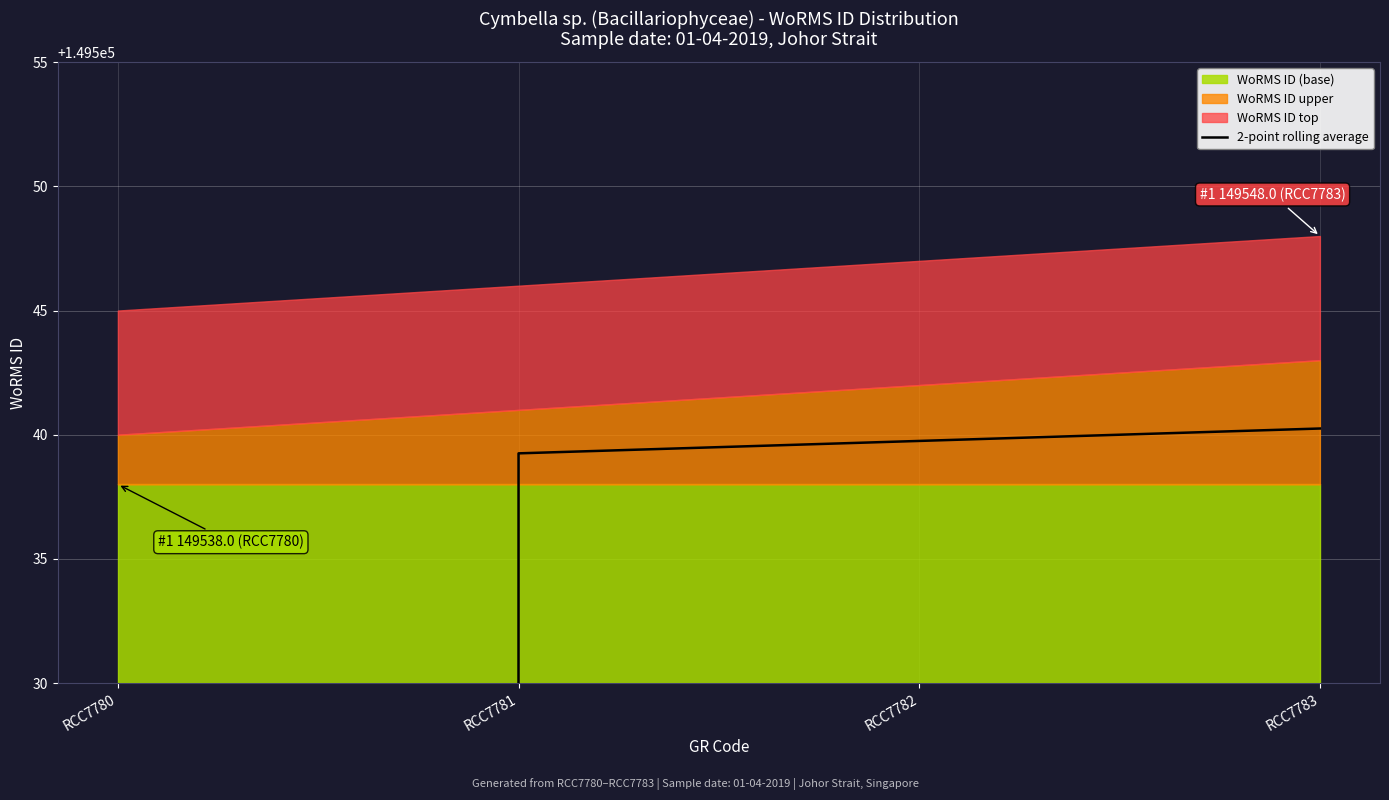

Is it true that the value at RCC7782 is 254332.0?

False